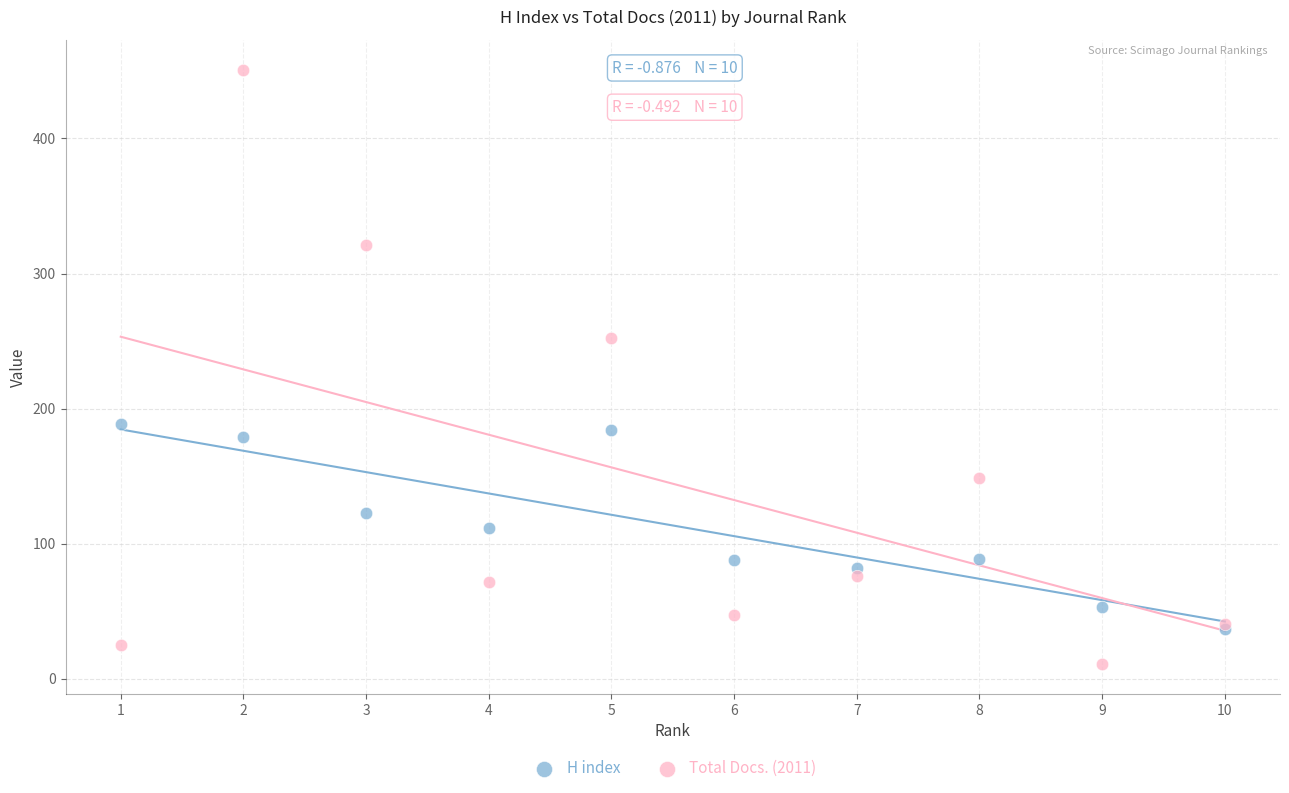

Which series has the largest Y range (max minus min)?

Total Docs. (2011)